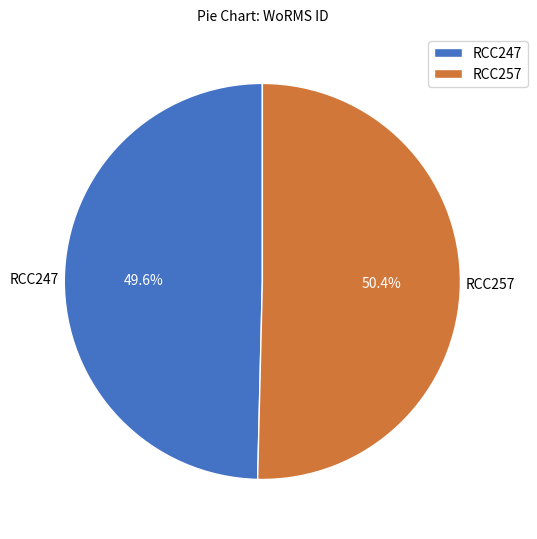

How many segments does this pie chart have?

2